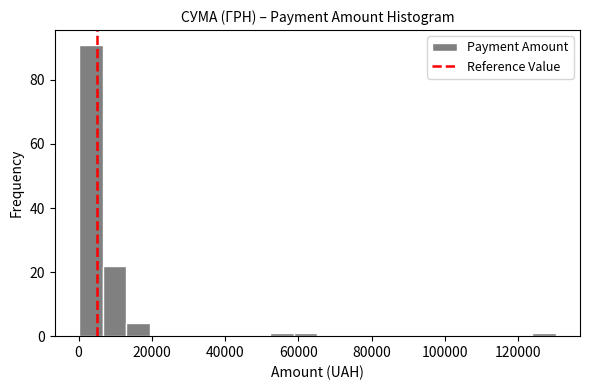

Around what value on the x-axis is the tallest bar? Give the approximate position of its centre, as read against the axis.

4000